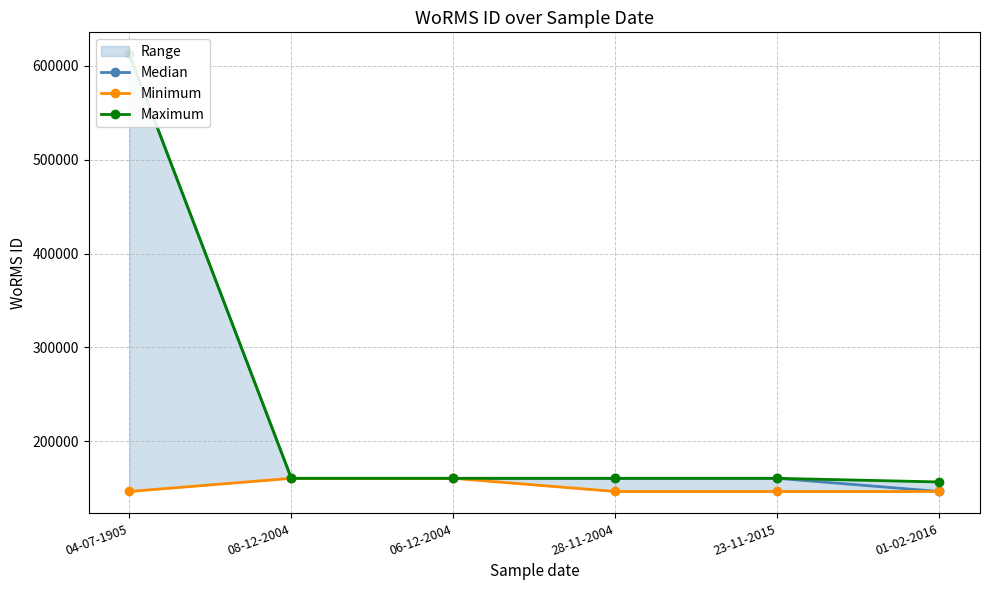

What is the value of the Maximum point at the 1st from the left?

612418